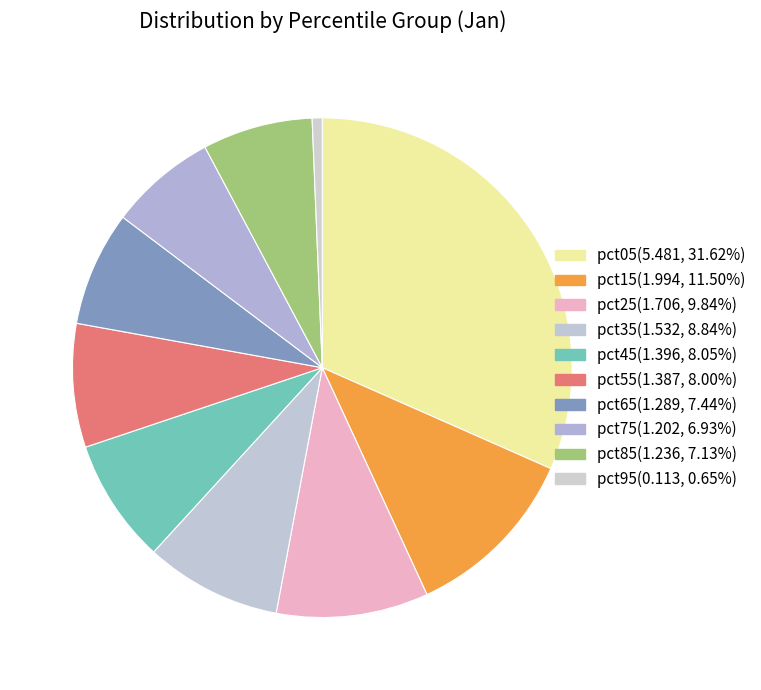

Which category has the smallest portion of the pie?

pct95